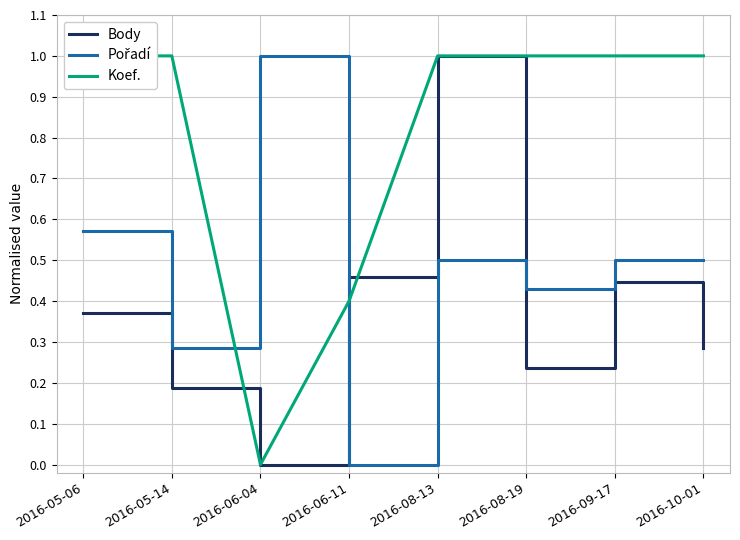

Rank the series at 2016-08-19 from highest to lowest value.

Koef., Pořadí, Body